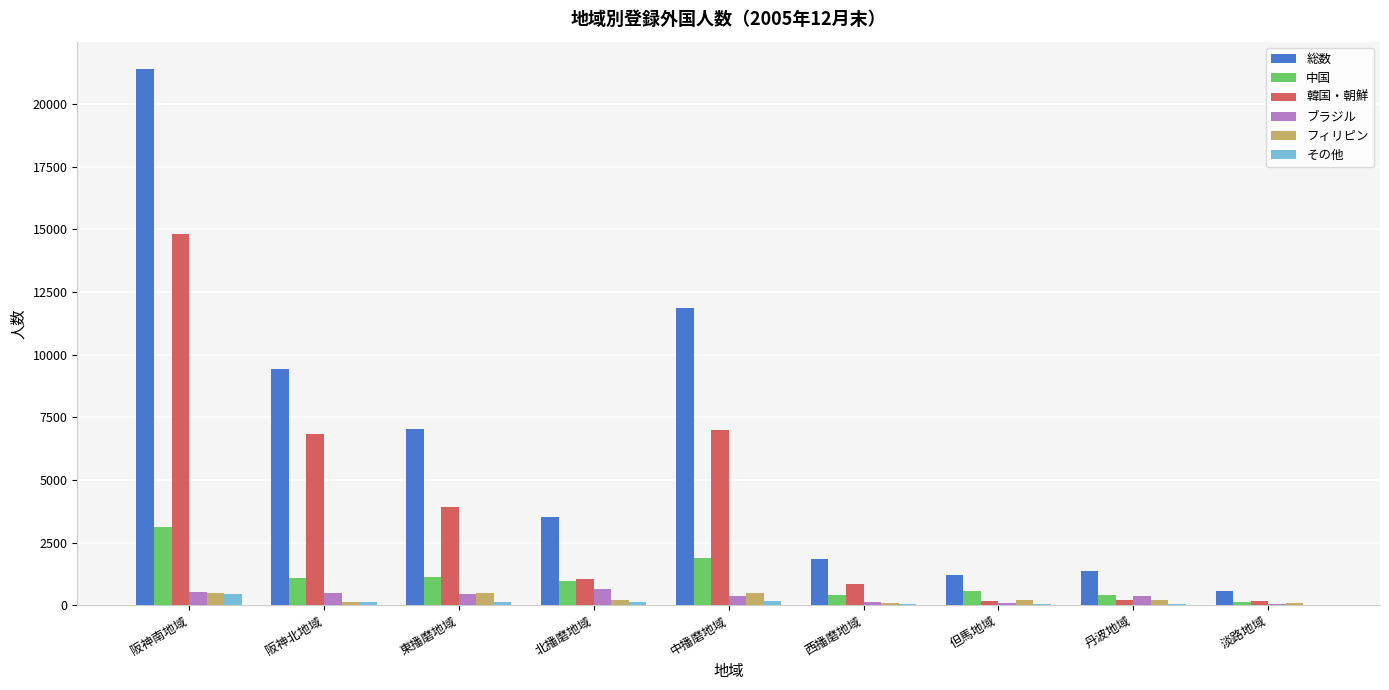

Are the bars horizontal?

No